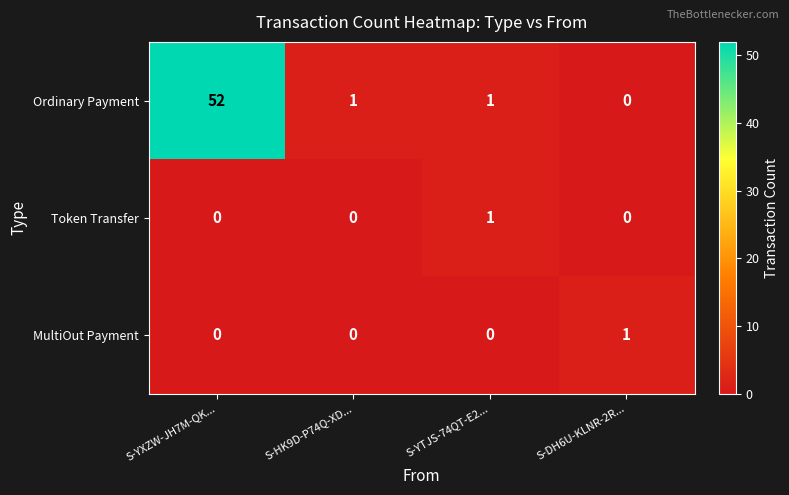

Which series has the largest range (max minus min)?

Ordinary Payment